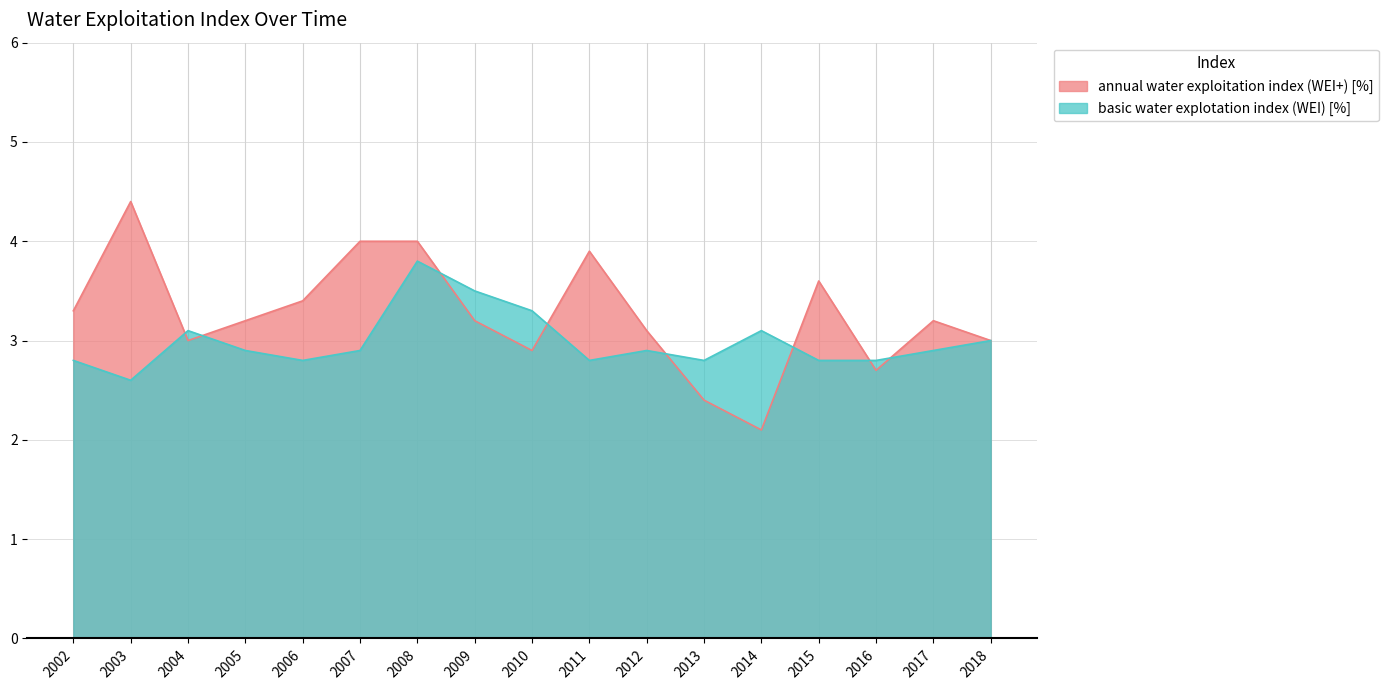

Rank the categories by basic water explotation index (WEI) [%] value from lowest to highest.

2003, 2002, 2006, 2011, 2013, 2015, 2016, 2005, 2007, 2012, 2017, 2018, 2004, 2014, 2010, 2009, 2008